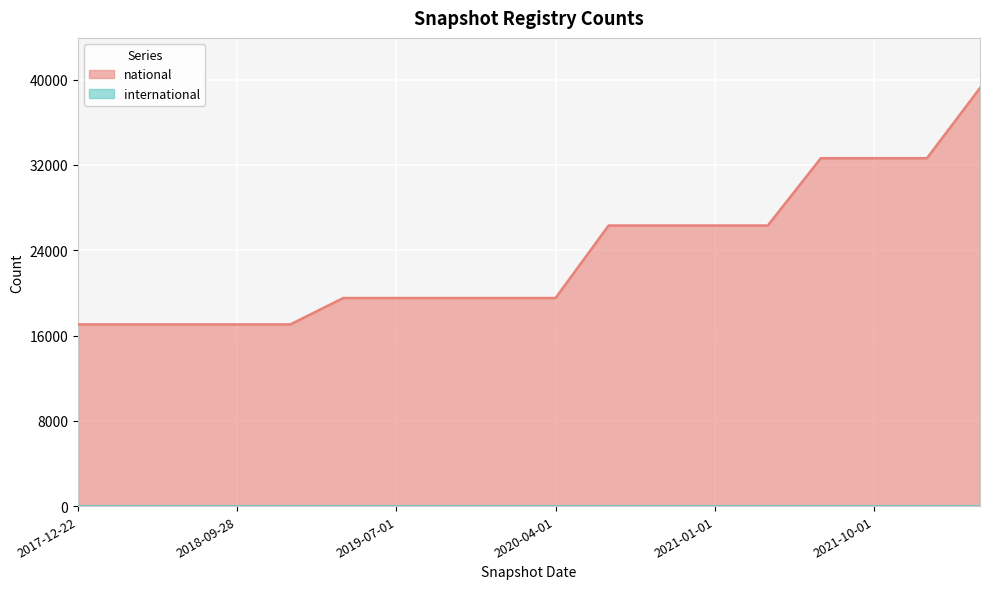

The value at 2018-07-11 is 29667. True or false?

False